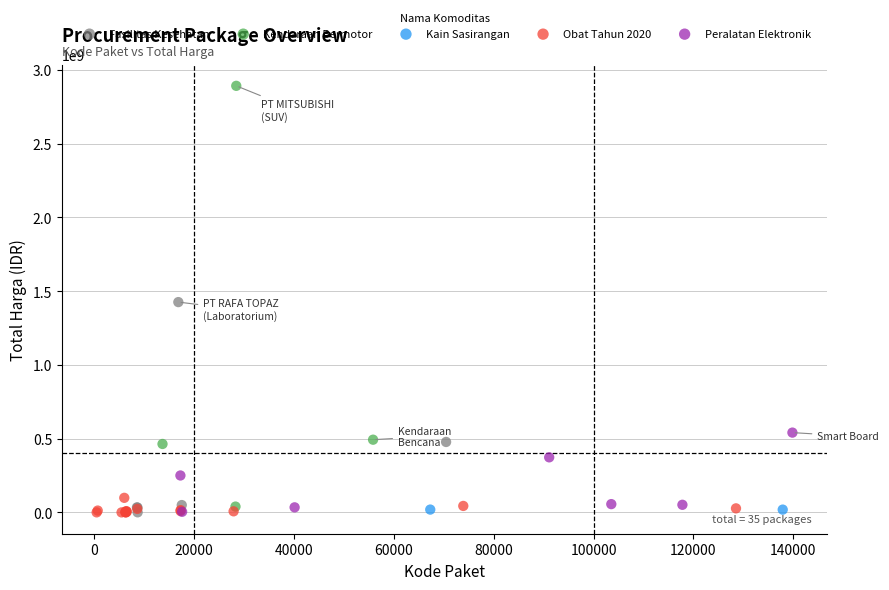

Which series contains the highest Y value?

Kendaraan Bermotor